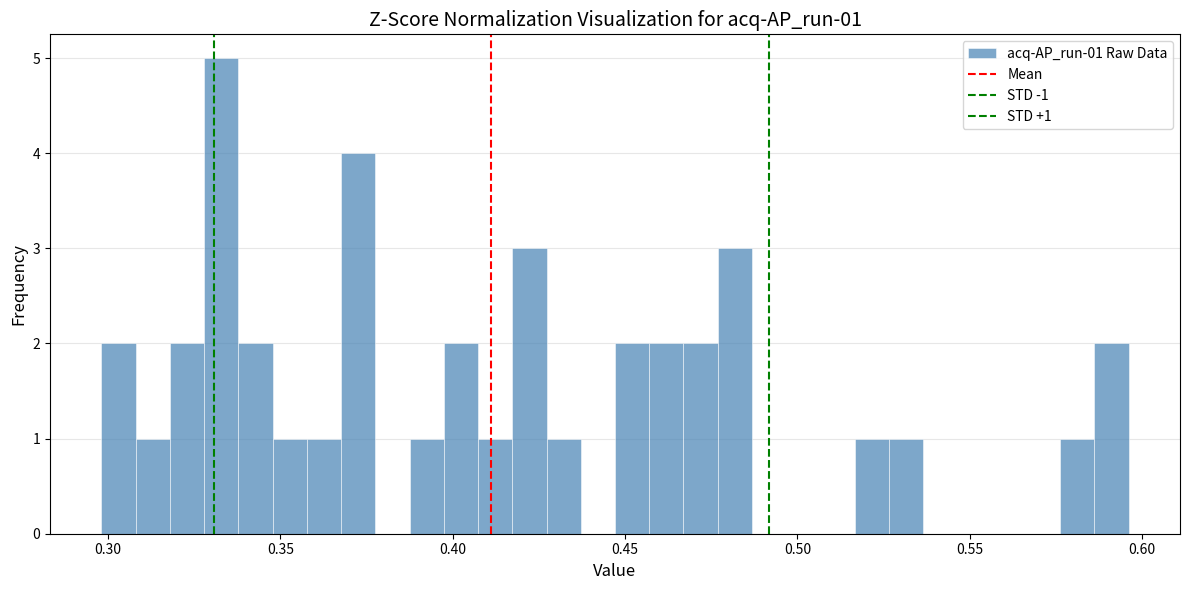

Read against the x-axis, roughly where is the centre of the tallest bar?

0.335